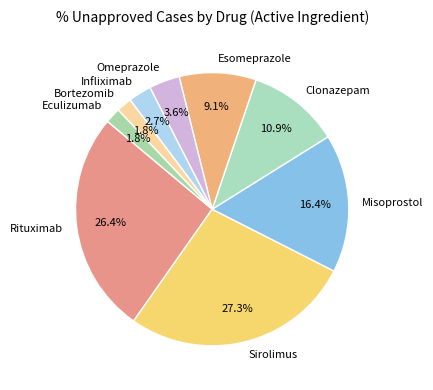

Which category has the biggest portion of the pie?

Sirolimus